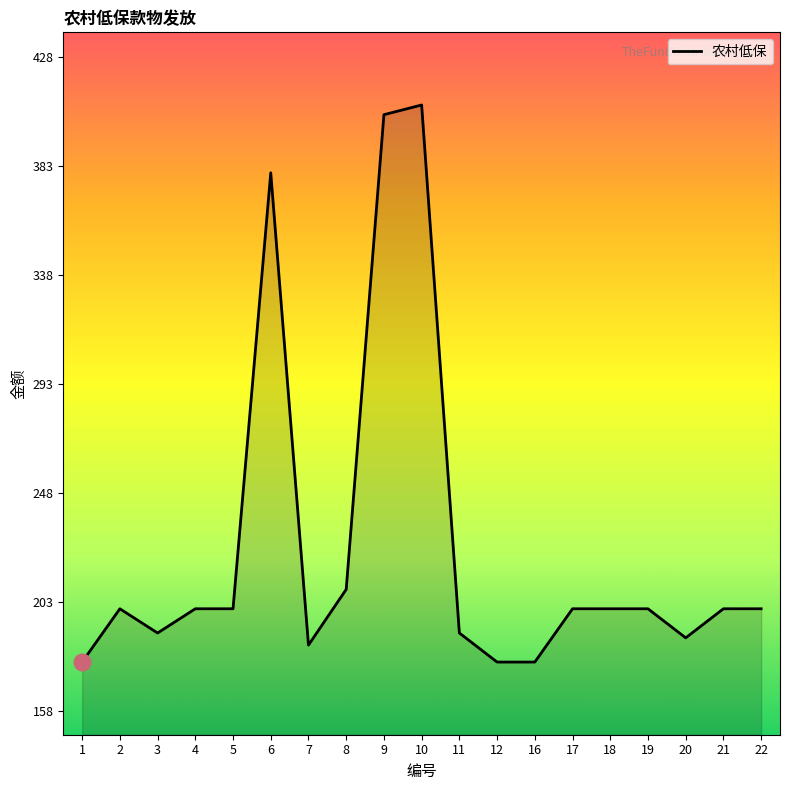

What is the change in value from 5 to 11?

-10